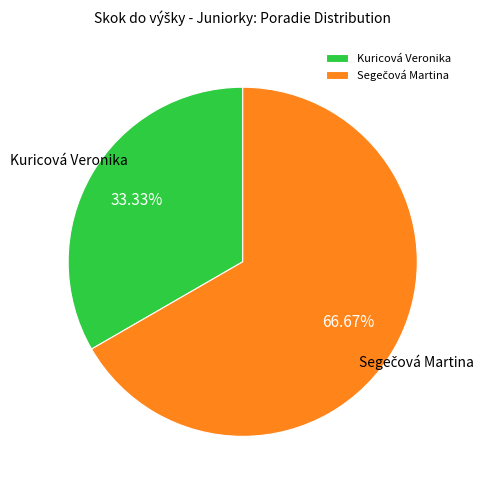

How many segments does this pie chart have?

2